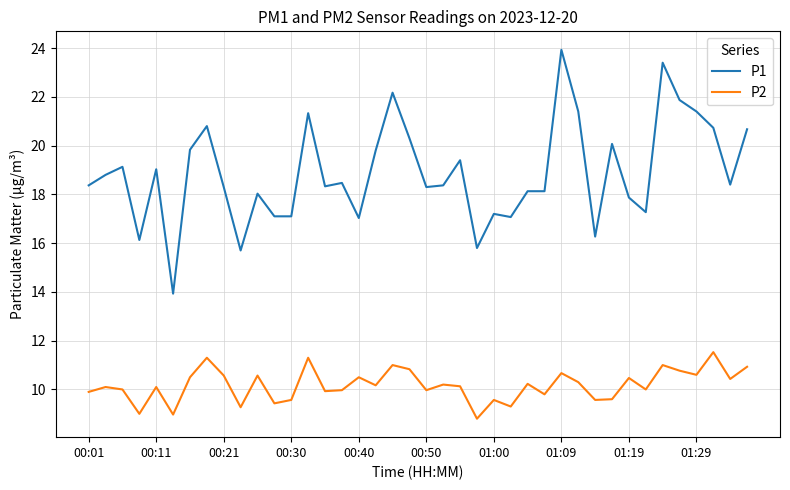

What is the average value of the P2 series?

10.2